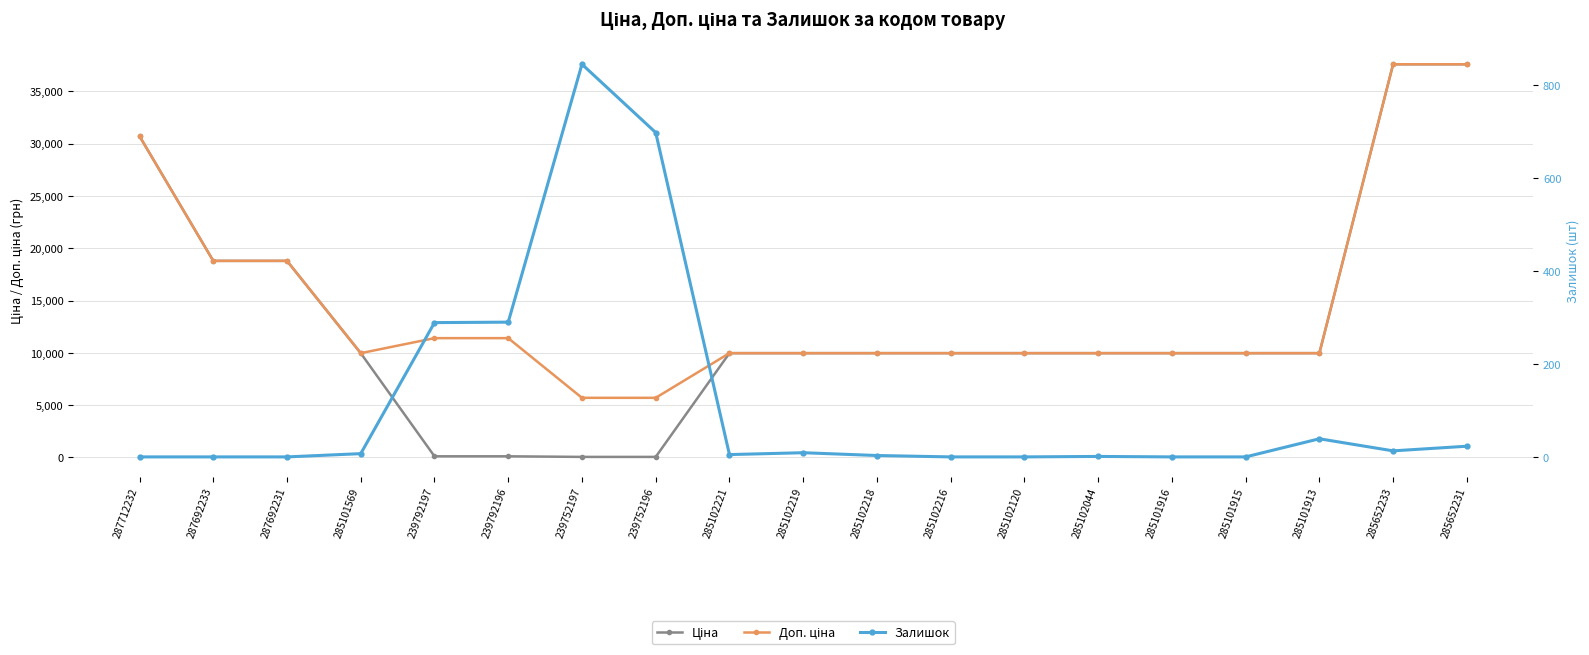

Which has a higher value, 285652231 or 287692233?

285652231